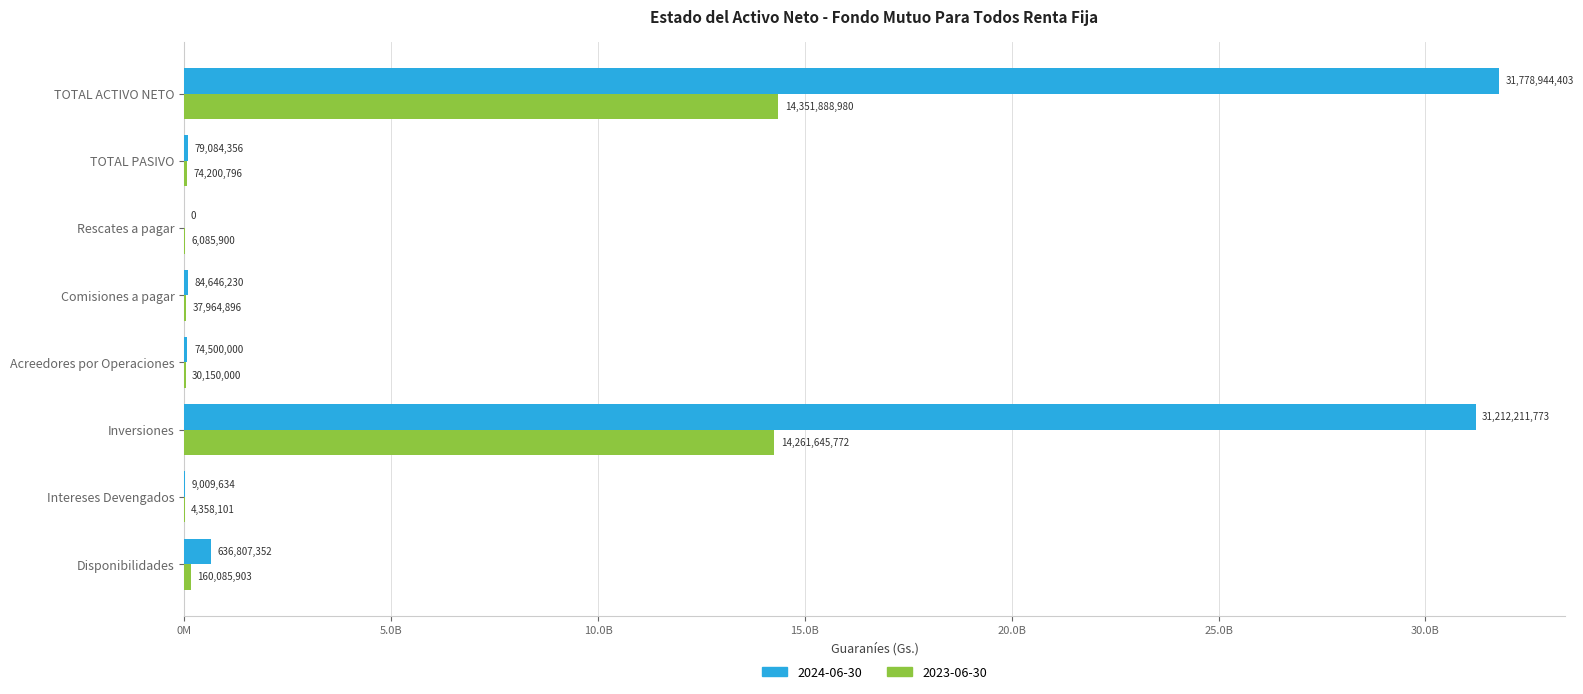

Between TOTAL ACTIVO NETO and TOTAL PASIVO, which is larger?

TOTAL ACTIVO NETO